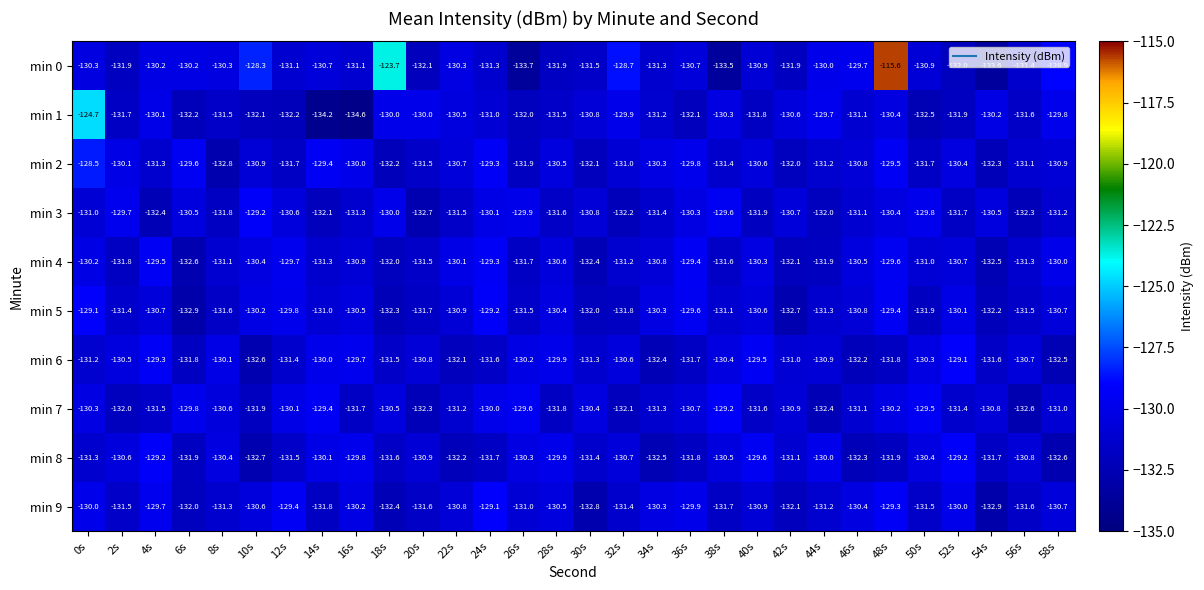

What is the spread (max minus min) of values at 50s?

3.0